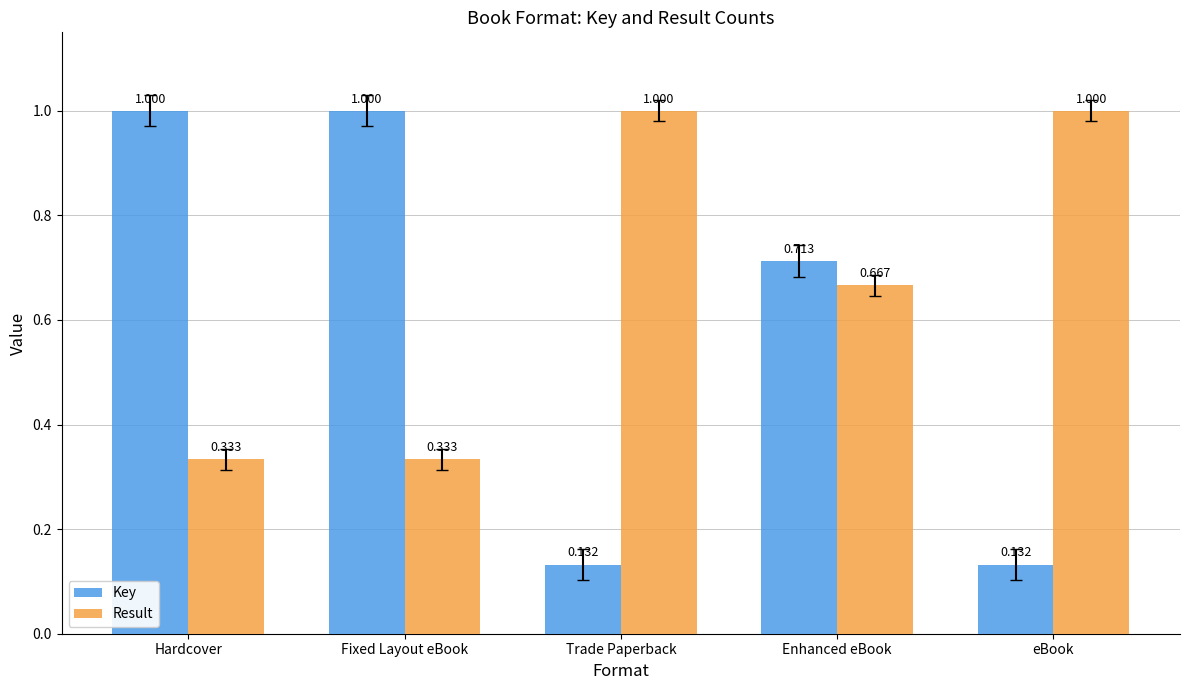

The value of Result at Hardcover is 0.2. True or false?

False